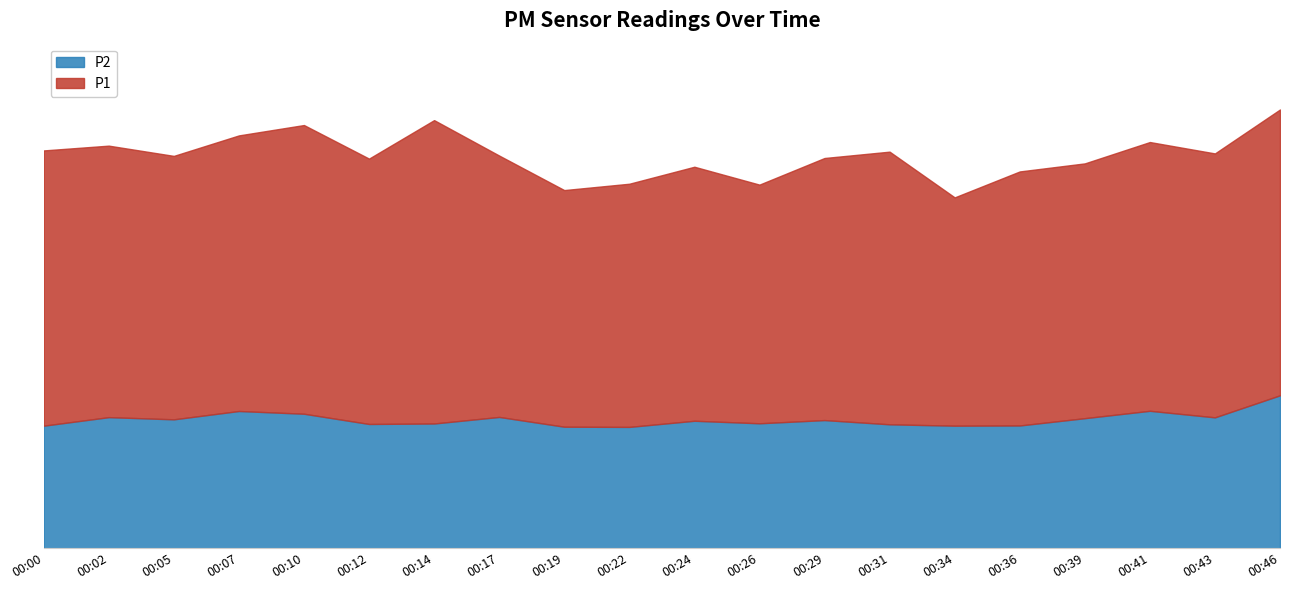

What is the value of the P2 point at the 8th from the left?

19.2